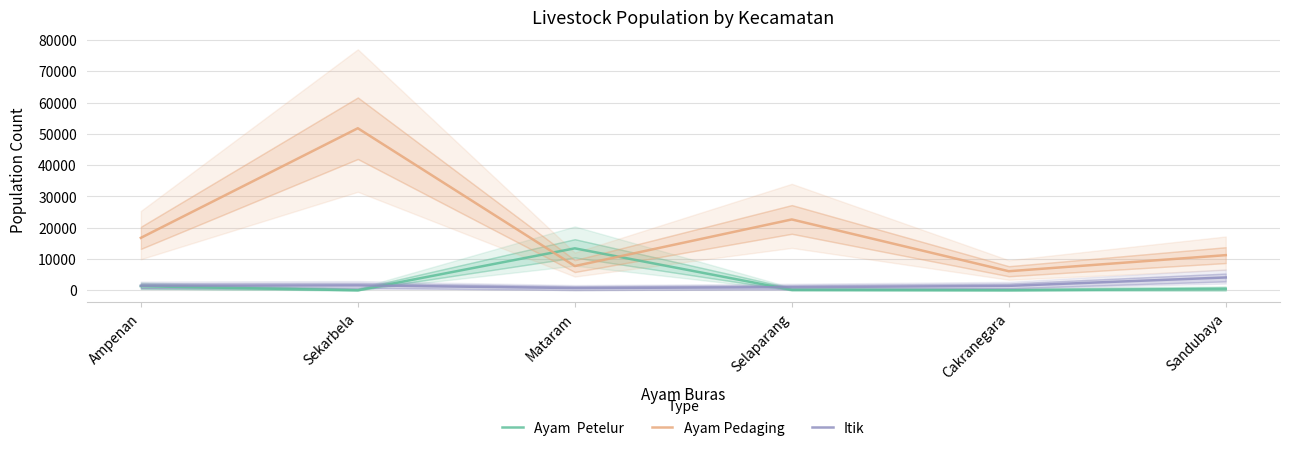

Reading right to left, list all the values displayed in this chart.

Ayam  Petelur: 442	6	150	13415	0	1319
Ayam Pedaging: 11240	6100	22650	7752	51800	16765
Itik: 4107	1416	997	723	1586	1470